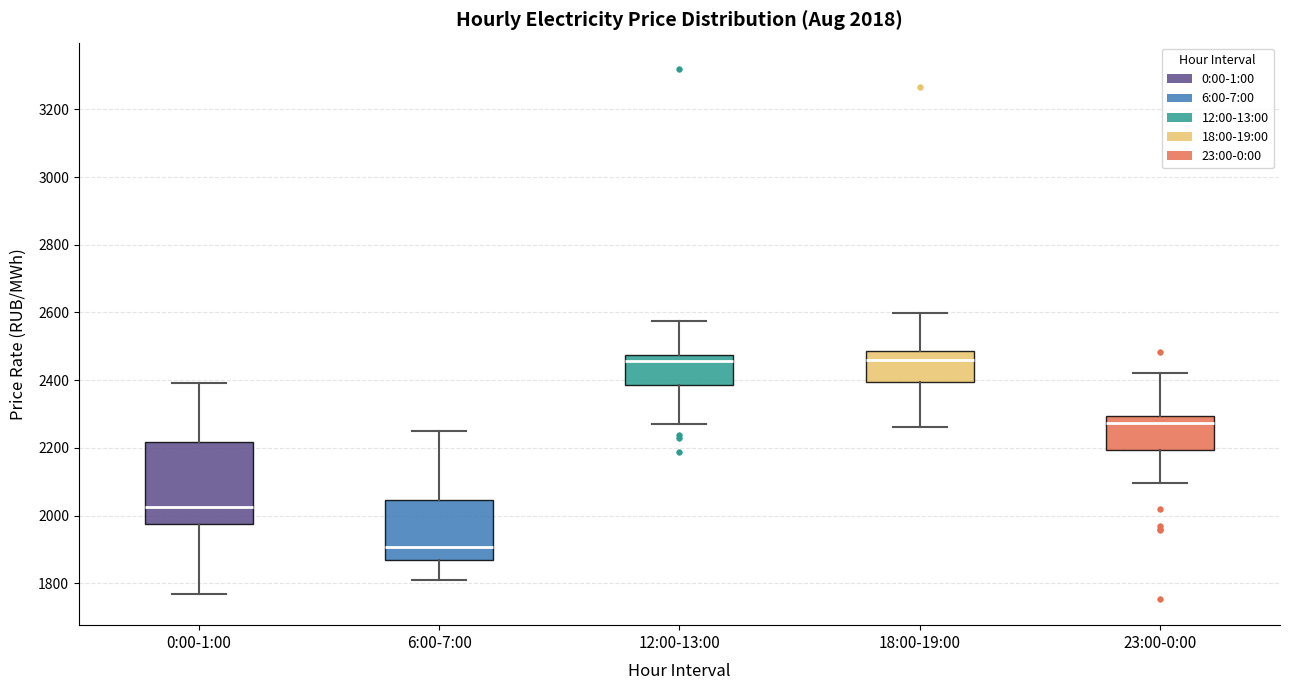

Which box's median line is the lowest?

6:00-7:00